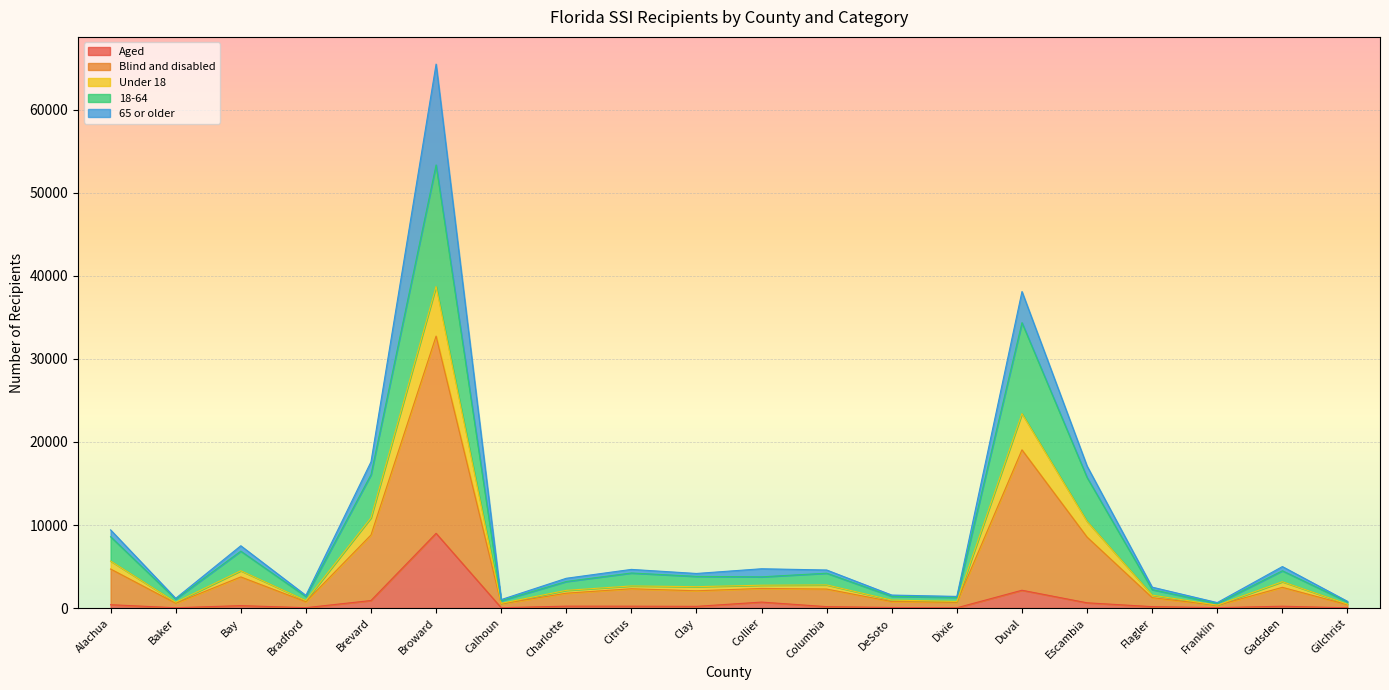

Which category has the highest value in the Aged series?

Broward